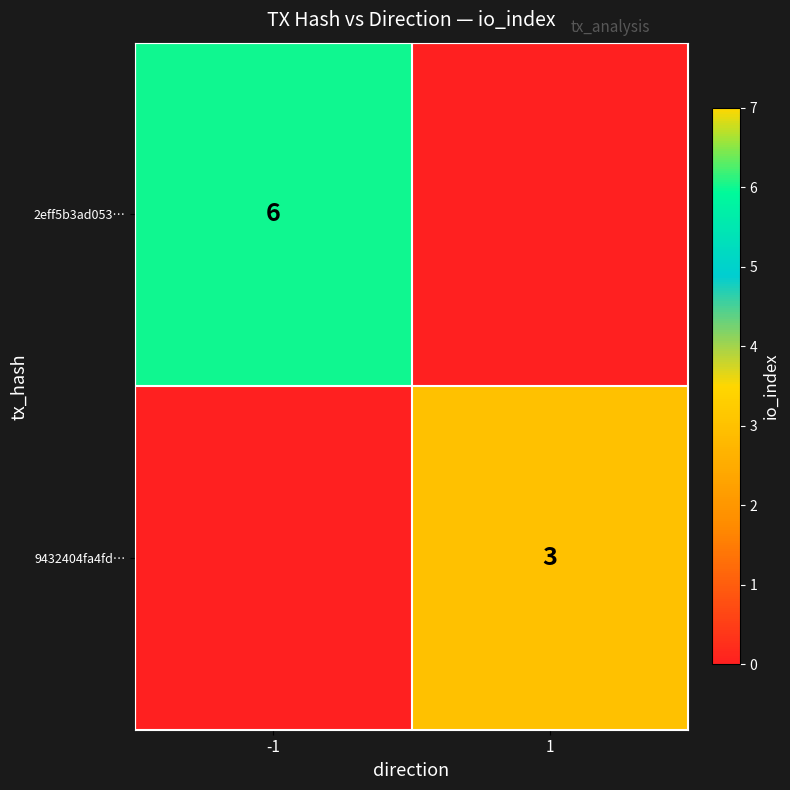

Which category has the highest value across all series?

-1